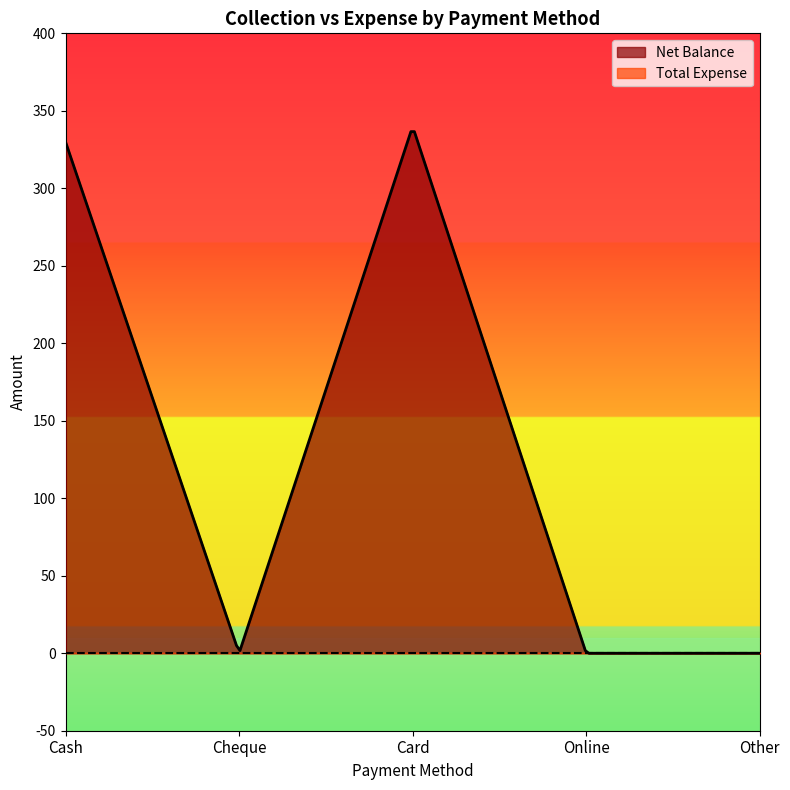

What position from the right is Cheque?

4